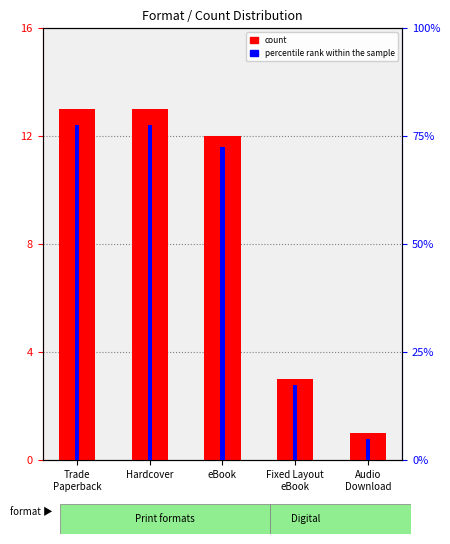

What is the difference between the highest and lowest values at Fixed Layout
eBook?

4